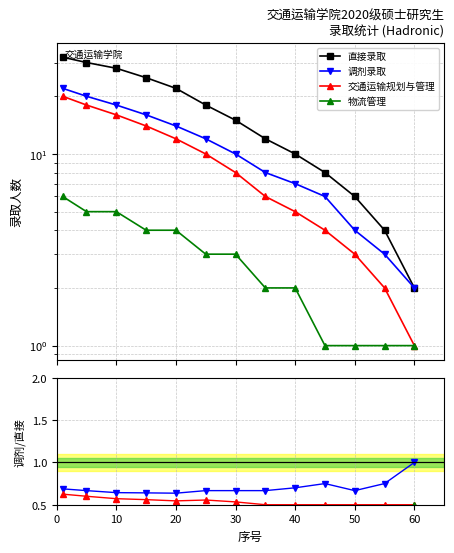

Between 40 and 50, which series saw the biggest shift?

直接录取